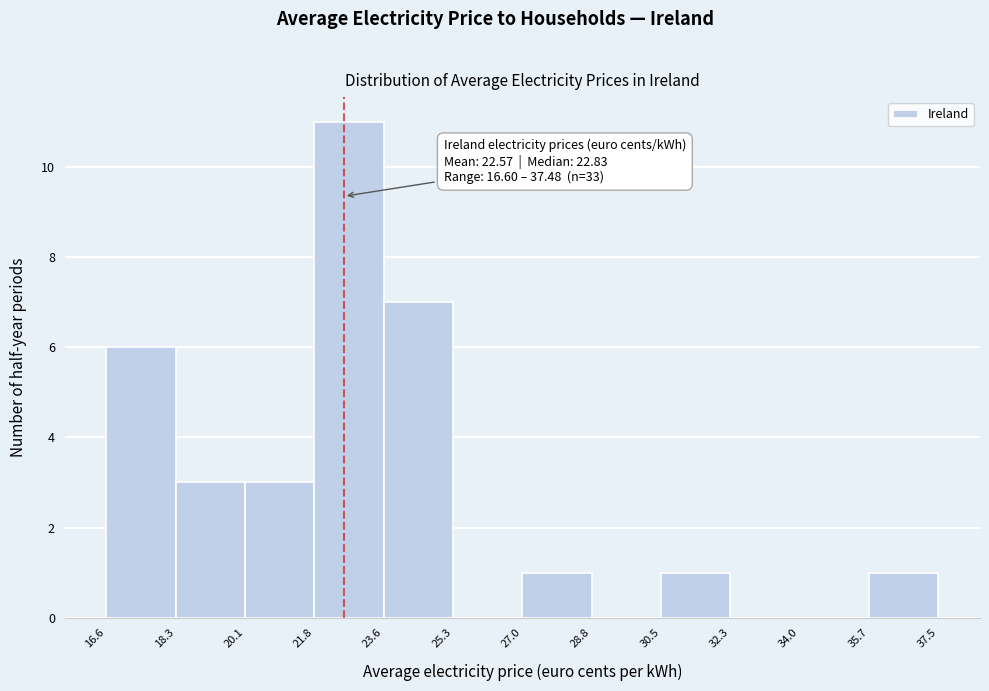

Which range on the x-axis has the tallest bar?

21.8 to 23.6